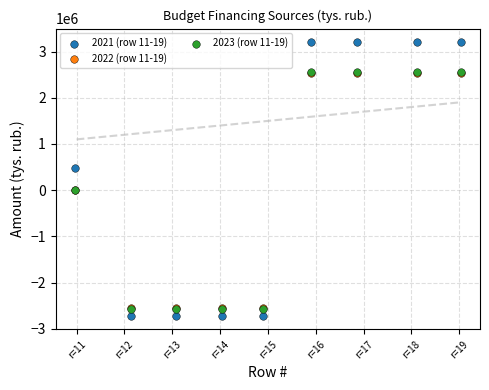

Which series contains the lowest Y value?

2021 (row 11-19)